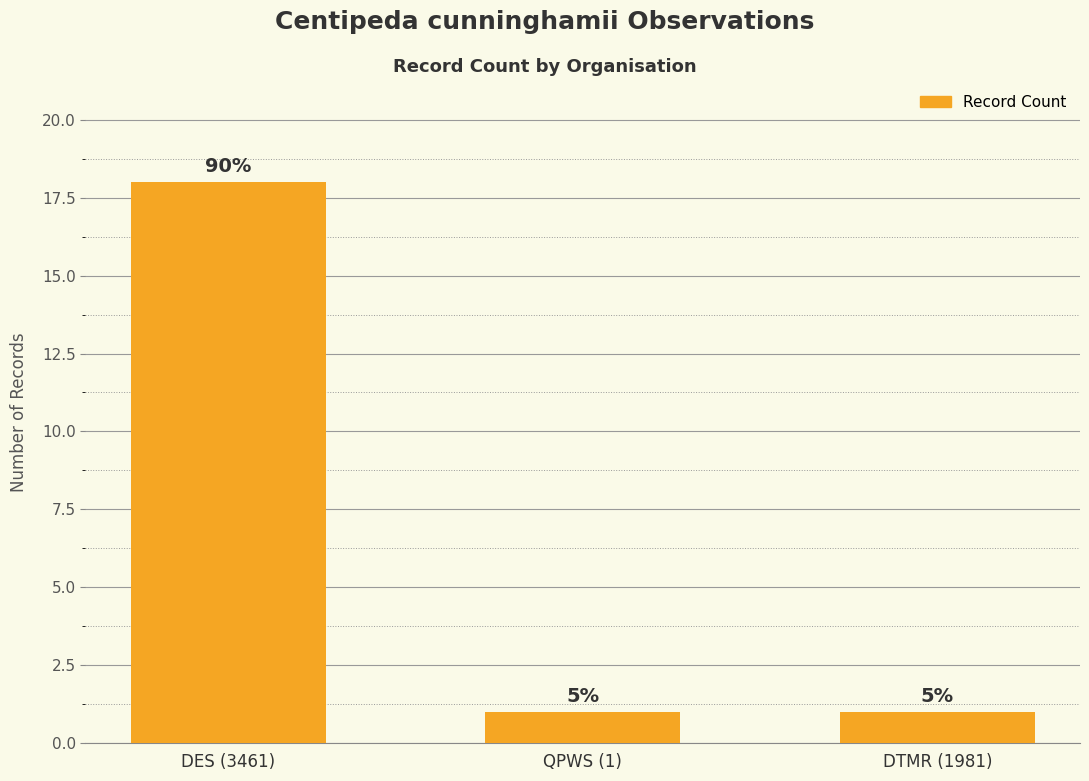

List the labels in order of value, smallest first.

QPWS (1), DTMR (1981), DES (3461)